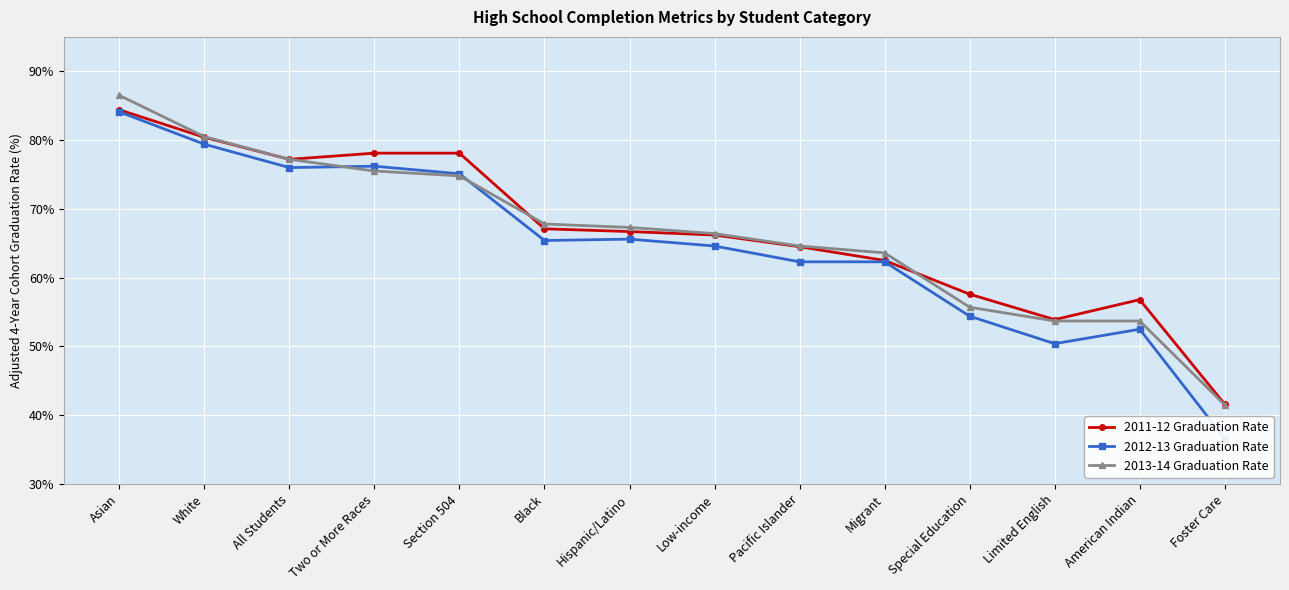

True or false: 2012-13 Graduation Rate and 2011-12 Graduation Rate intersect in this chart.

False